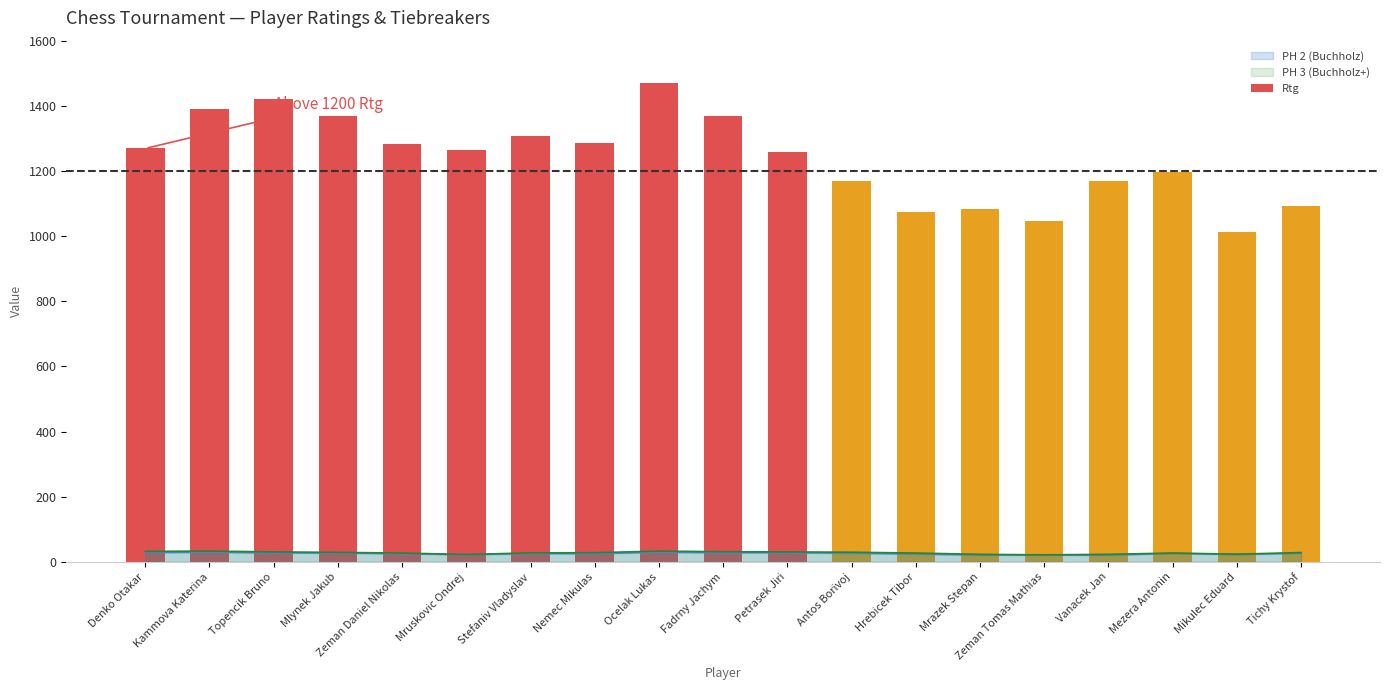

What is the value of the 15th bar from the left?

1047